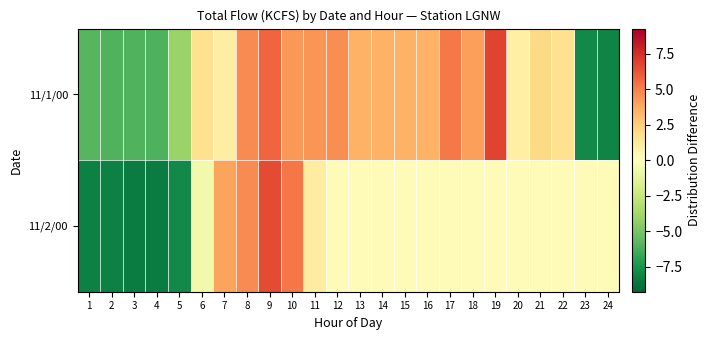

Reading left to right, transcribe all the data shown in this chart.

11/1/00: 1=-5.9	2=-6.0	3=-6.0	4=-6.1	5=-4.0	6=1.7	7=1.0	8=4.7	9=5.8	10=4.3	11=4.4	12=4.6	13=3.5	14=3.5	15=3.5	16=3.5	17=5.2	18=4.1	19=6.8	20=0.9	21=2.1	22=1.7	23=-7.9	24=-8.1
11/2/00: 1=-8.3	2=-8.3	3=-8.4	4=-8.4	5=-7.9	6=-0.6	7=4.0	8=4.7	9=6.6	10=5.3	11=1.1	12=0.3	13=0.3	14=0.3	15=0.3	16=0.3	17=0.3	18=0.3	19=0.3	20=0.3	21=0.3	22=0.3	23=0.3	24=0.3